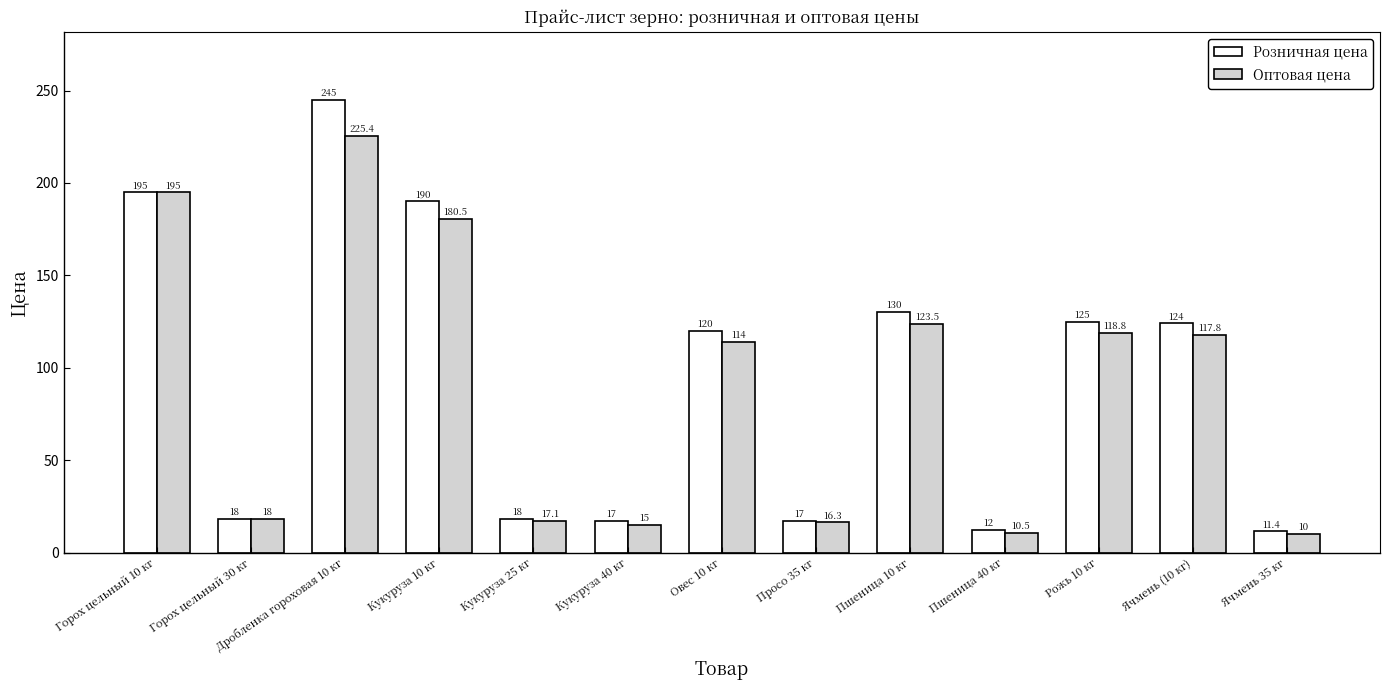

Which series changed the most between Овес 10 кг and Ячмень 35 кг?

Розничная цена